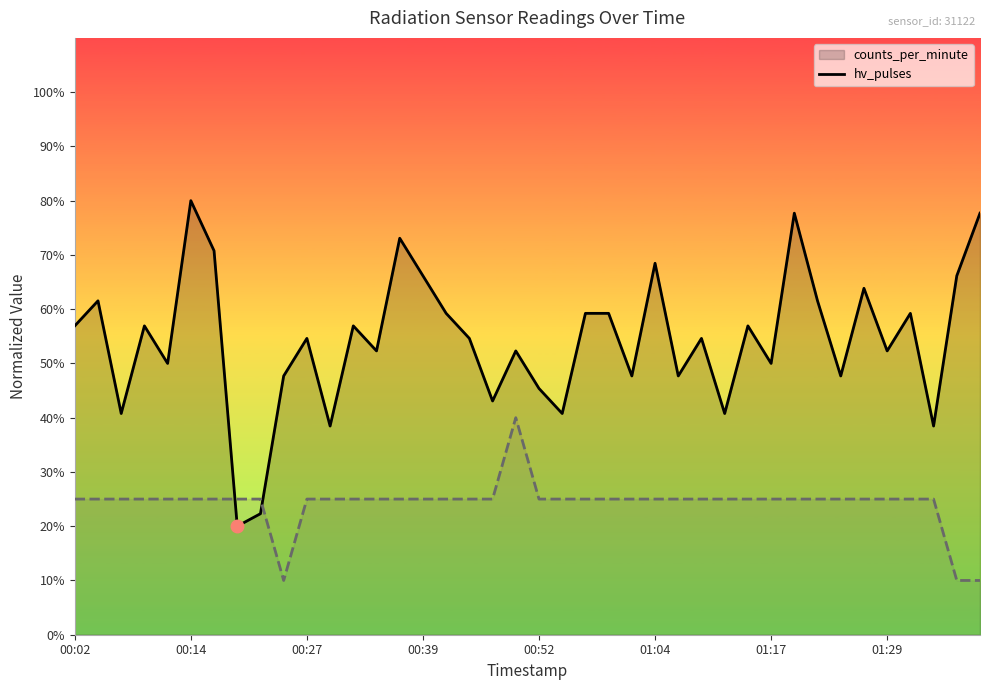

Where is hv_pulses nearest to the value 25?

00:02